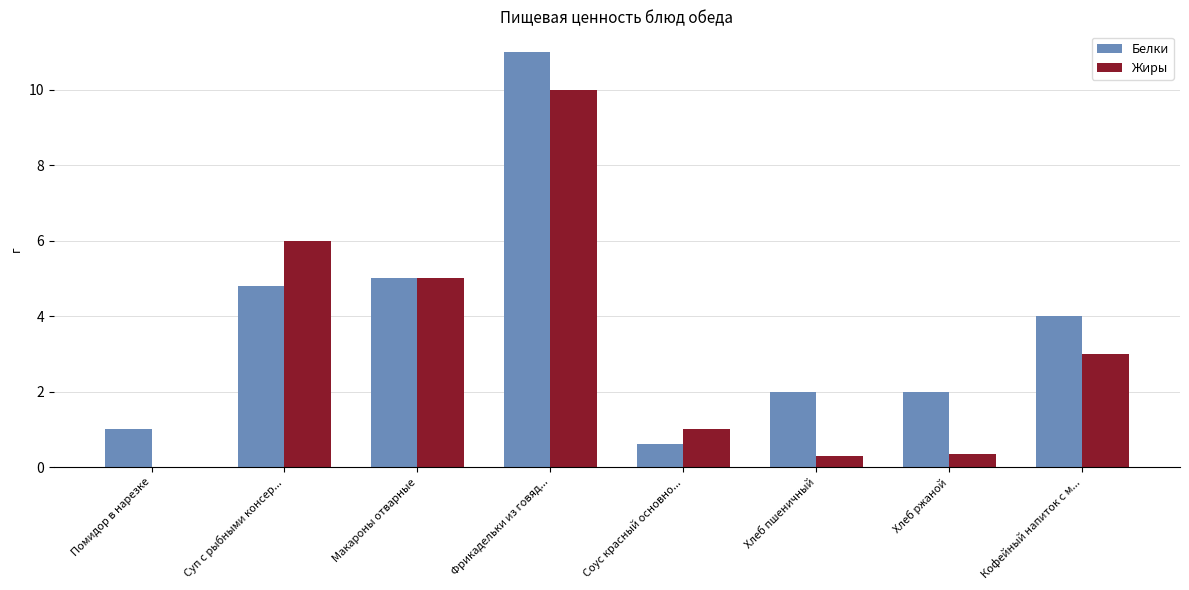

What is the total value across all series at Помидор в нарезке?

1.0